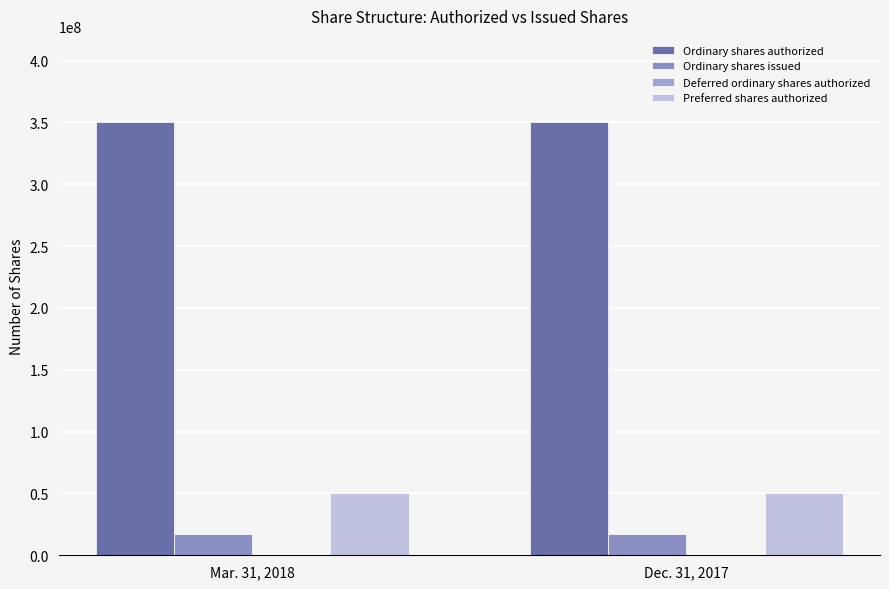

The Deferred ordinary shares authorized series shows 56136 at Dec. 31, 2017. True or false?

False